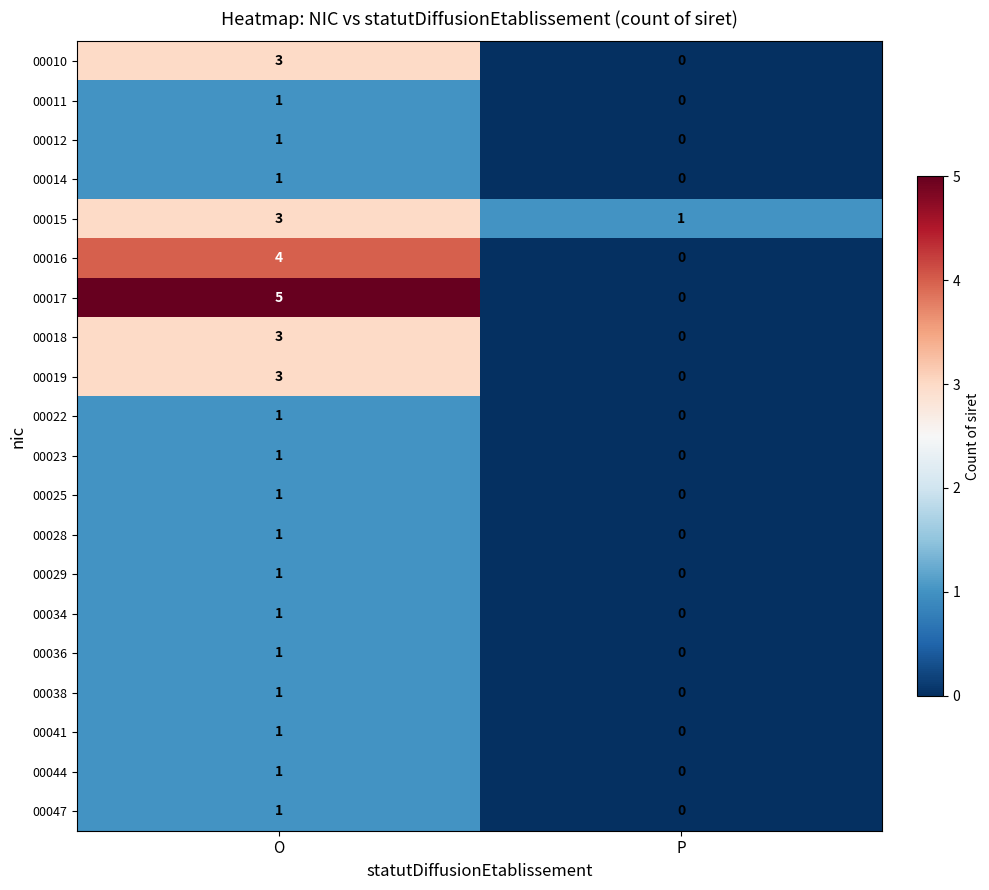

The value of 00041 at P is 1. True or false?

False